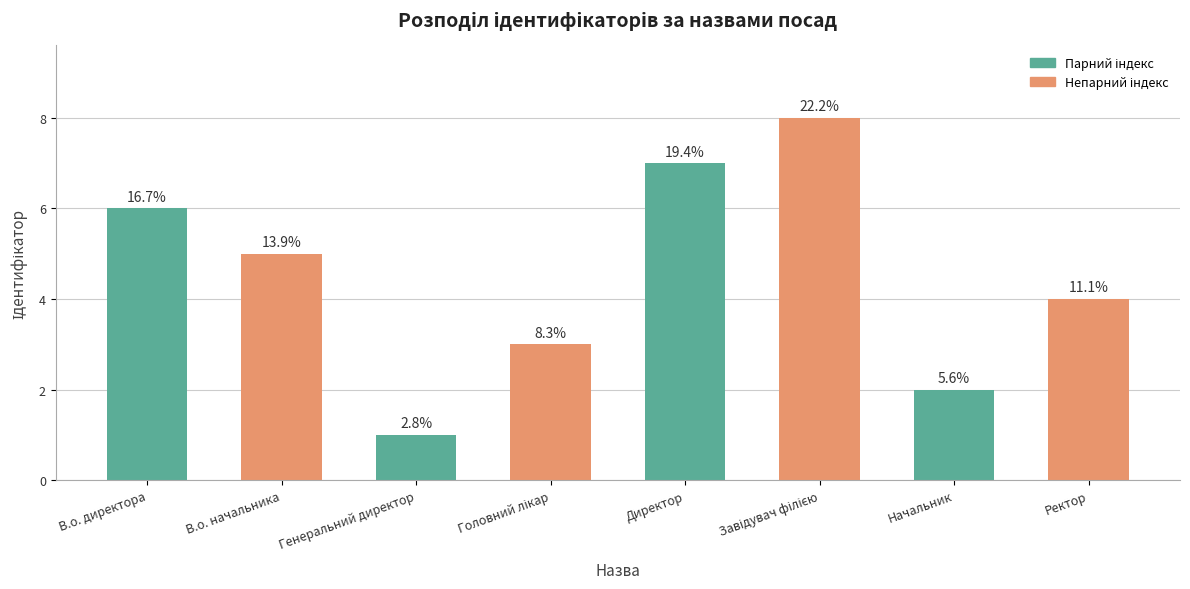

The chart shows a value of 1 at Генеральний директор. True or false?

True